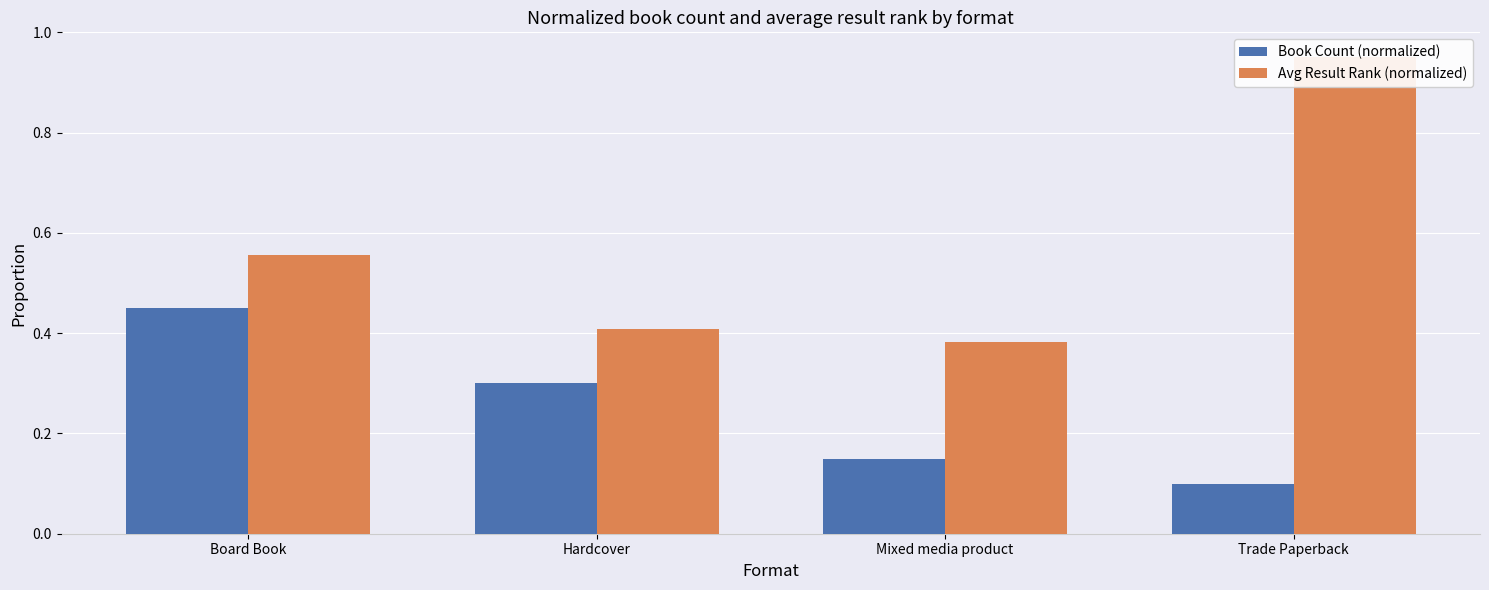

The value of Avg Result Rank (normalized) at Hardcover is 0.4. True or false?

True